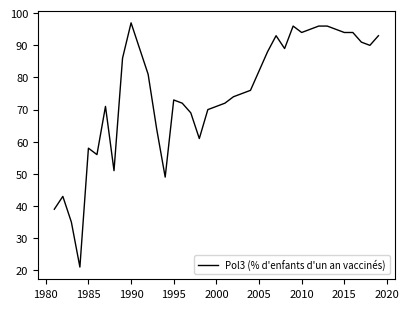

What is the greatest value displayed?

97